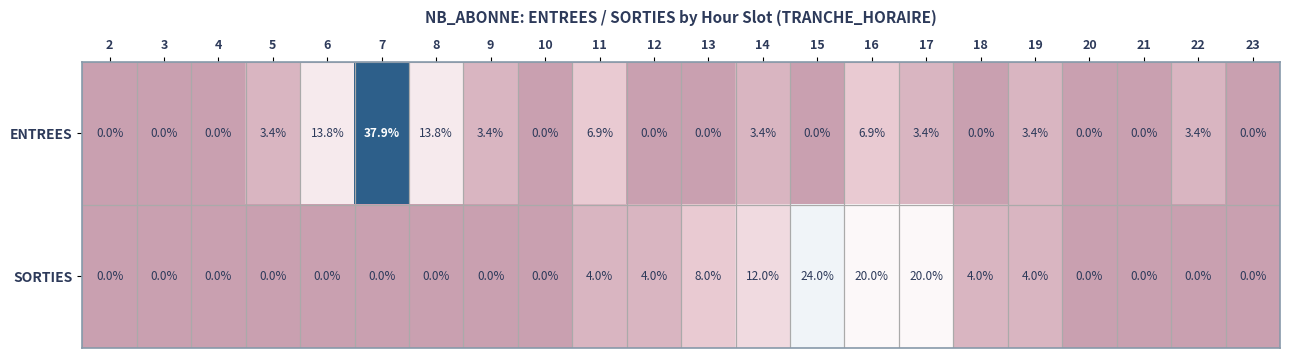

The value of SORTIES at 5 is 13.2. True or false?

False